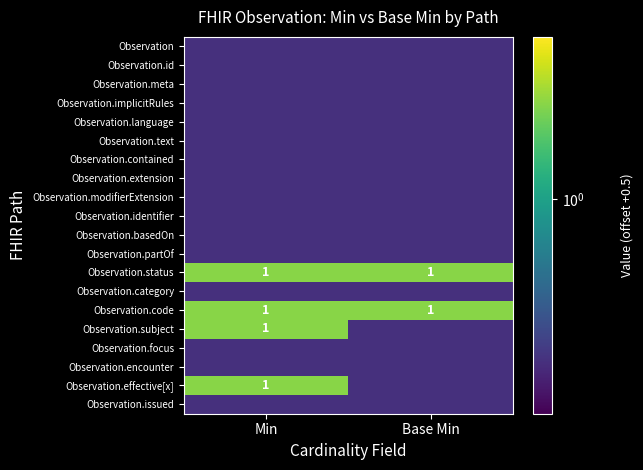

What is the difference between the highest and lowest values at Min?

1.0